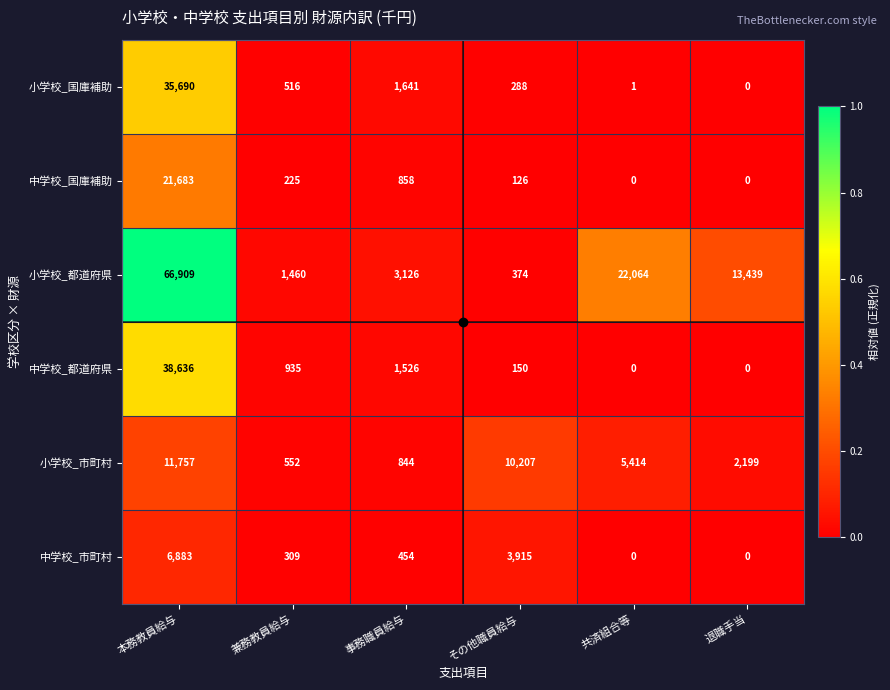

What is the sum of the 中学校_都道府県 values at その他職員給与 and 退職手当?

150